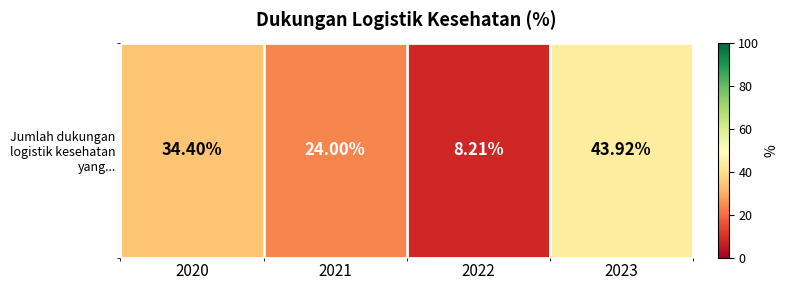

True or false: the data shows 33.4 at 2021.

False